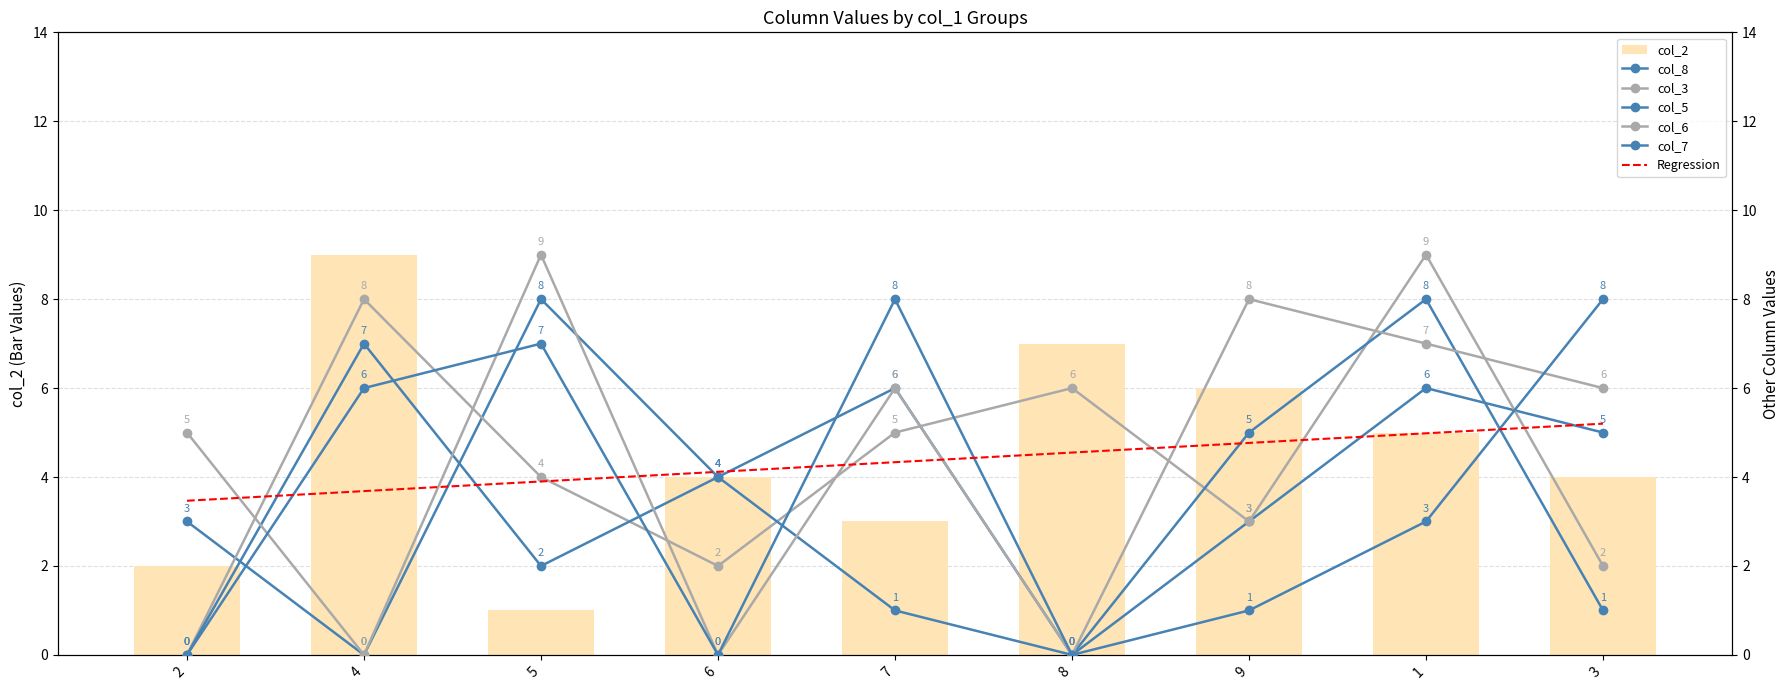

At 7, list the series in order from largest to smallest.

col_7, col_8, col_6, col_3, col_2, col_5